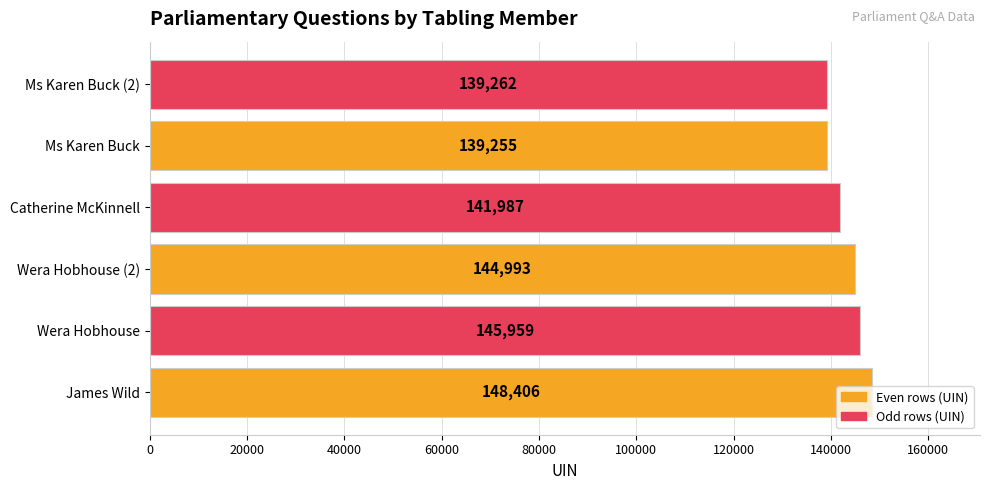

At which label is the value closest to 143830?

Wera Hobhouse (2)